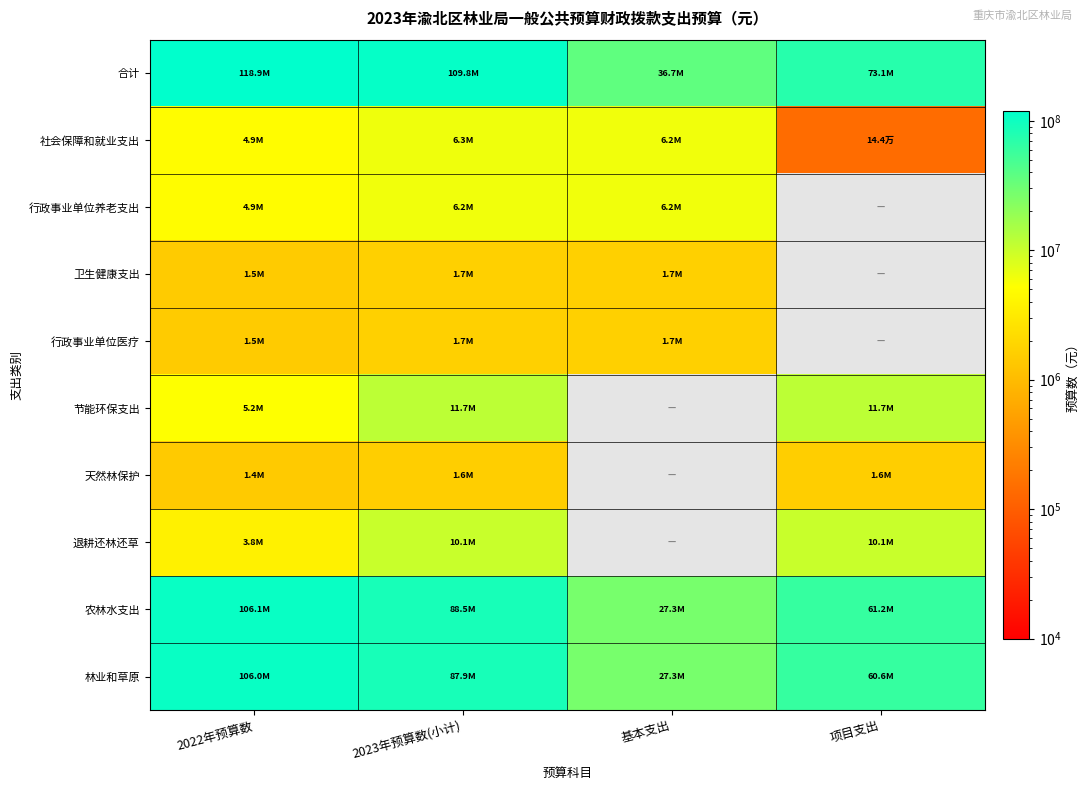

List the series in order of their peak value, highest first.

合计, 农林水支出, 林业和草原, 节能环保支出, 退耕还林还草, 社会保障和就业支出, 行政事业单位养老支出, 卫生健康支出, 行政事业单位医疗, 天然林保护